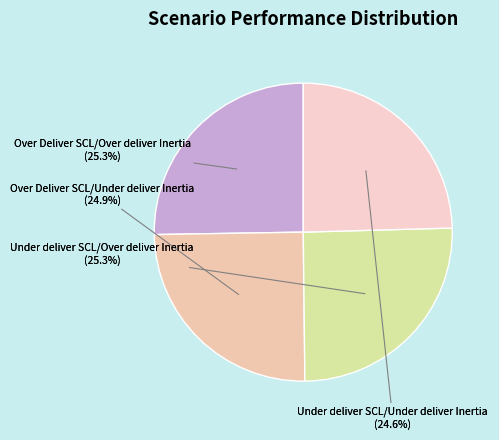

Does Over Deliver SCL/Under deliver Inertia represent more than half of the total?

No